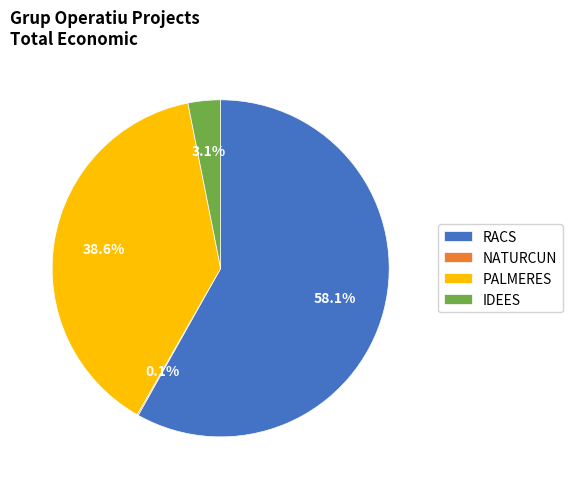

Which category has the biggest portion of the pie?

RACS